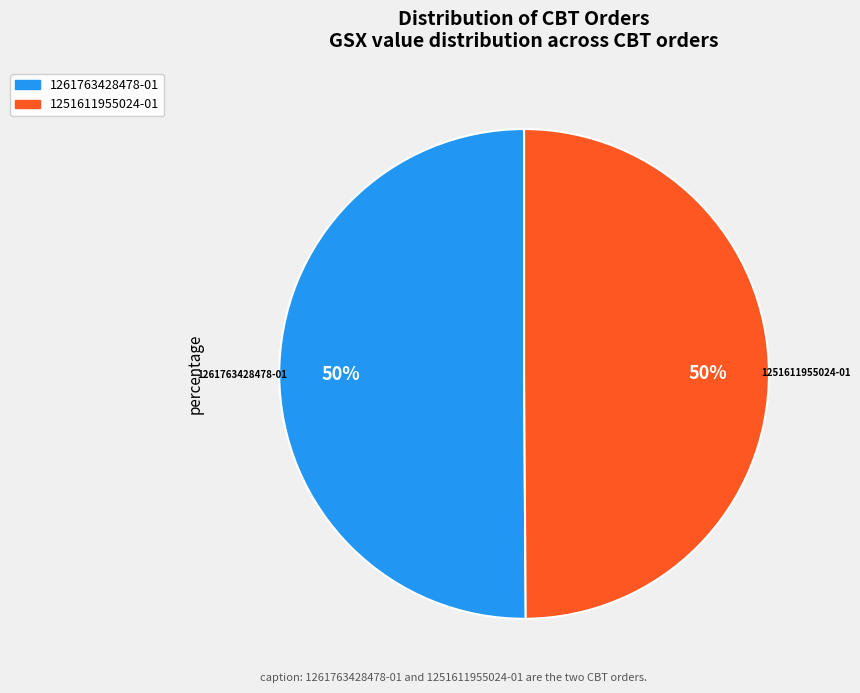

Is it true that 1261763428478-01 is 65% of the pie?

False